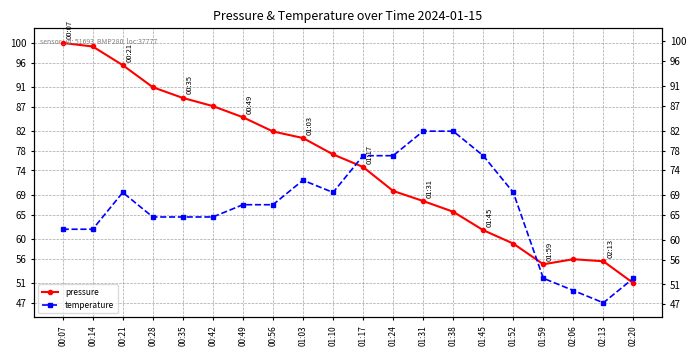

True or false: pressure has more than 1 points higher than both neighbors.

False